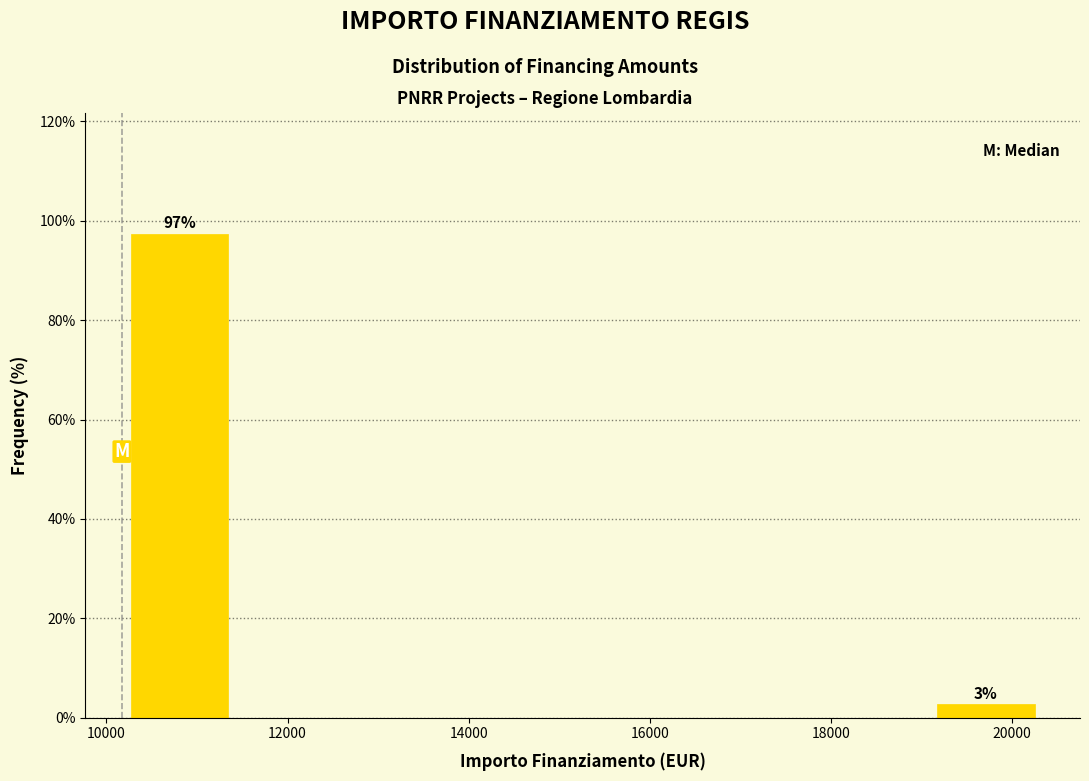

Which range on the x-axis has the tallest bar?

10200 to 11400